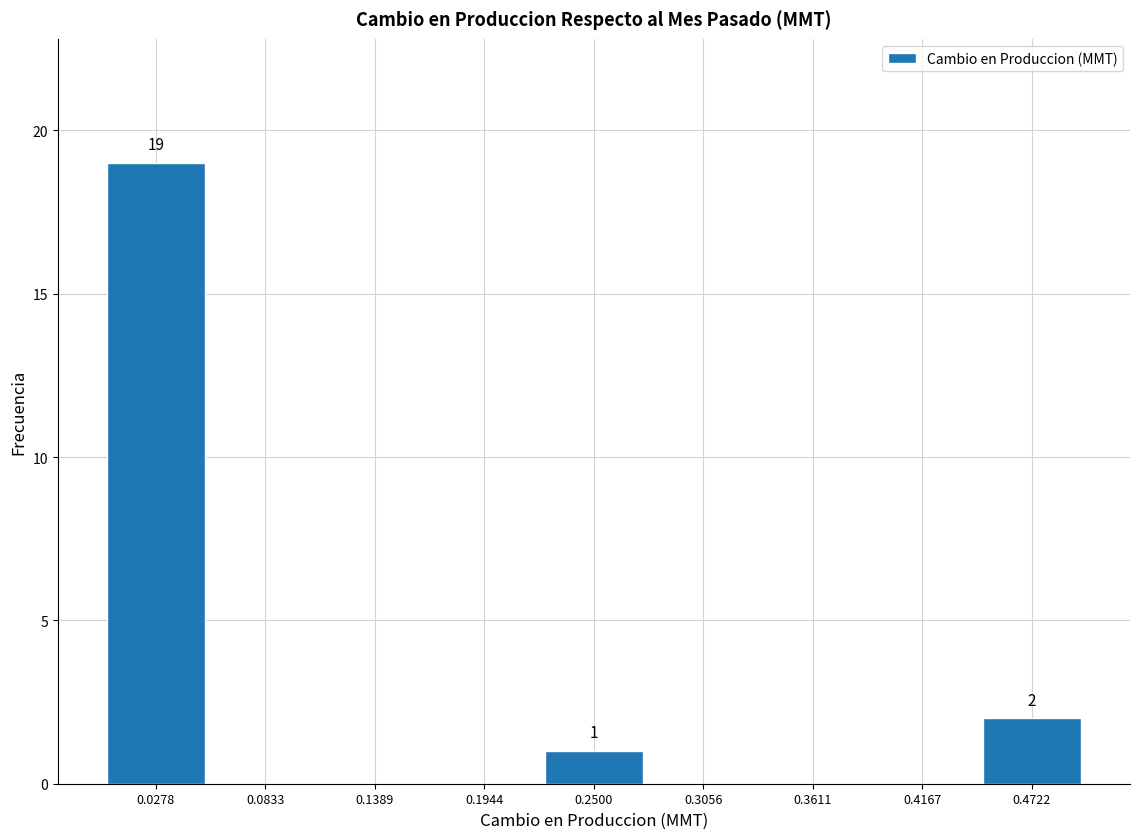

Over which range of the x-axis is the bar tallest?

0.00 to 0.06